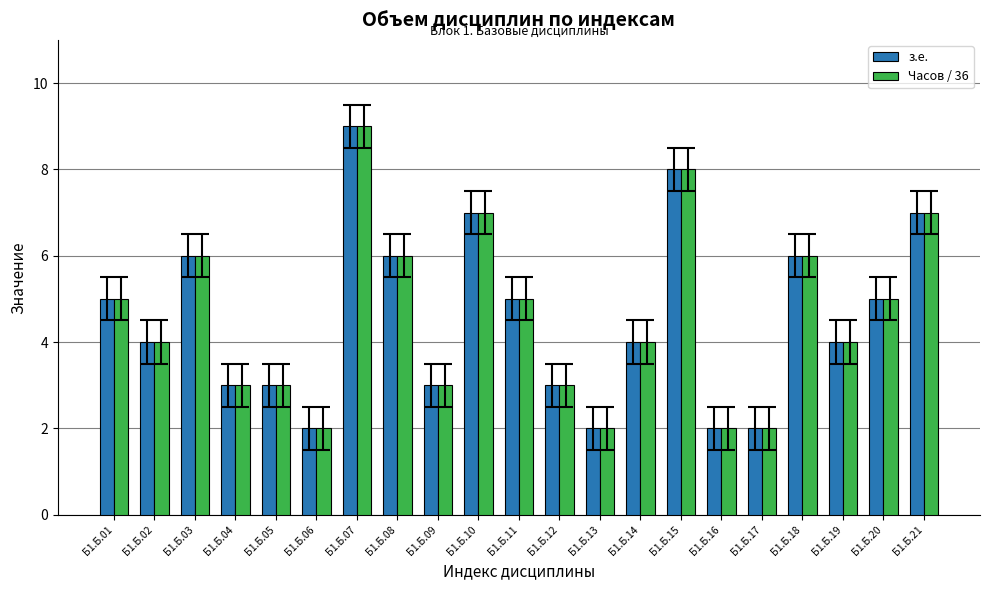

Is the value of з.е. at Б1.Б.17 greater than the value of Часов / 36 at Б1.Б.18?

No